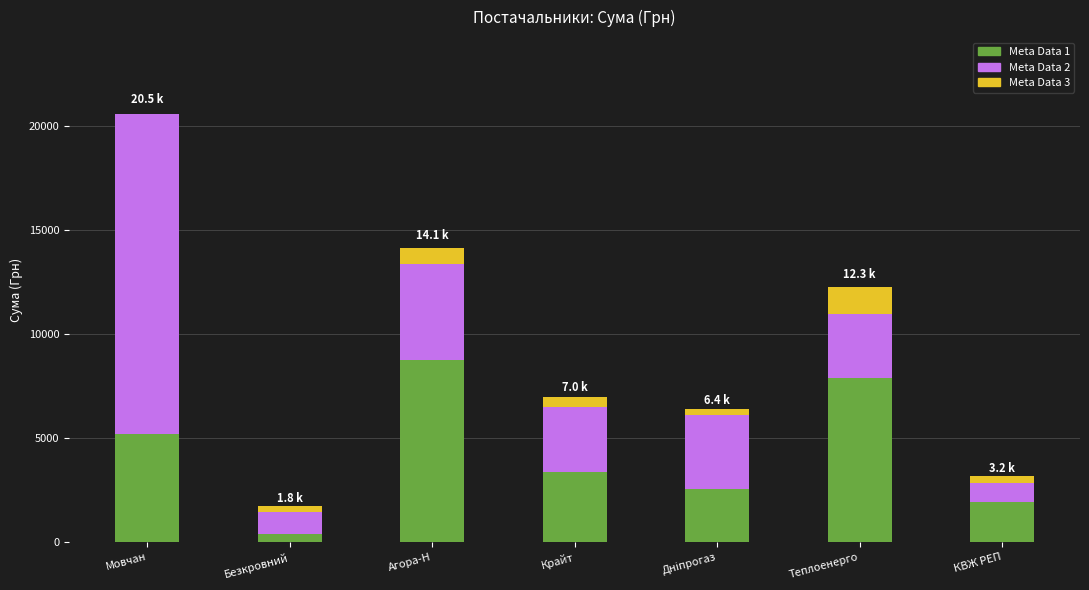

At which category is the sum across all series the highest?

Мовчан